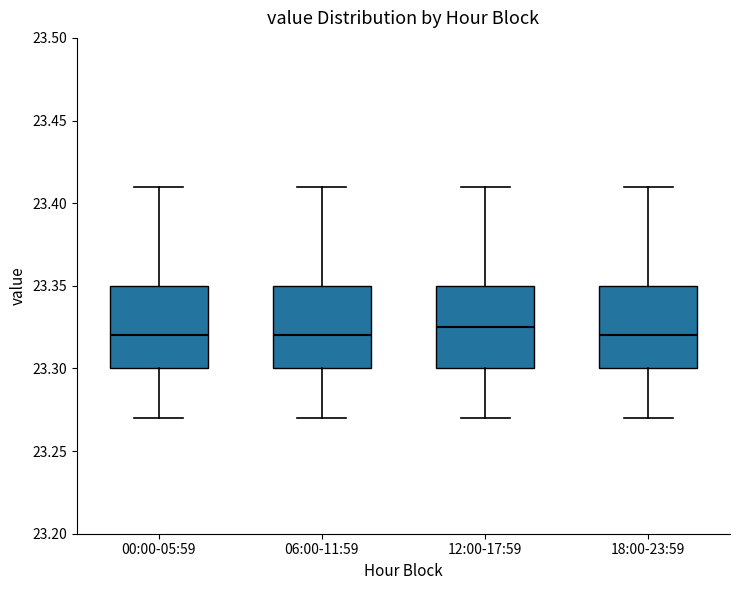

Reading left to right, read every box against the y-axis: the position of its median line, the range the box covers, and the ends of its whiskers. The values are not printed on the chart, so give them approximately, as read against the axis.

00:00-05:59: median 23.320, box 23.300 to 23.350, whiskers 23.270 to 23.410
06:00-11:59: median 23.320, box 23.300 to 23.350, whiskers 23.270 to 23.410
12:00-17:59: median 23.325, box 23.300 to 23.350, whiskers 23.270 to 23.410
18:00-23:59: median 23.320, box 23.300 to 23.350, whiskers 23.270 to 23.410